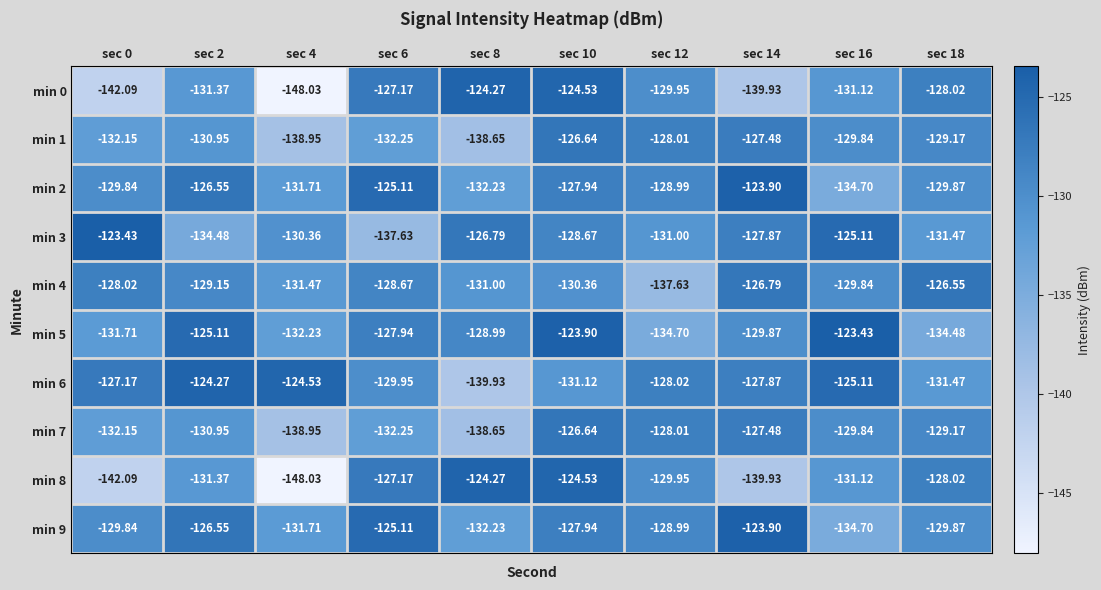

Is the value of min 8 at sec 6 greater than the value of min 5 at sec 8?

Yes